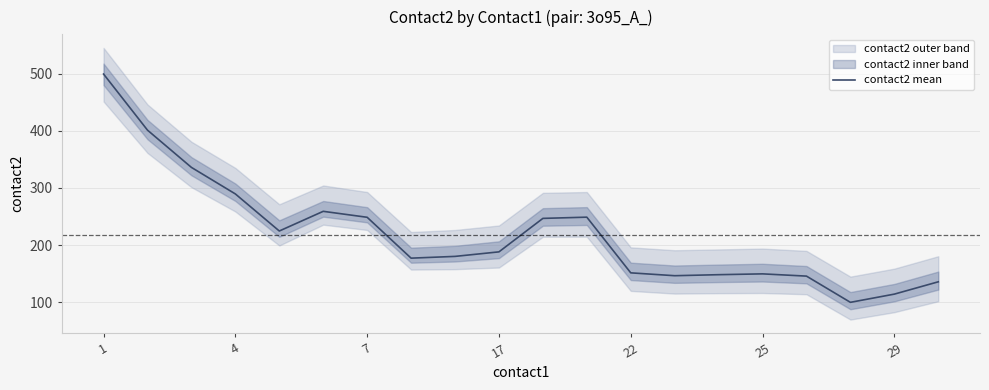

What is the difference between the maximum and minimum values?

399.4